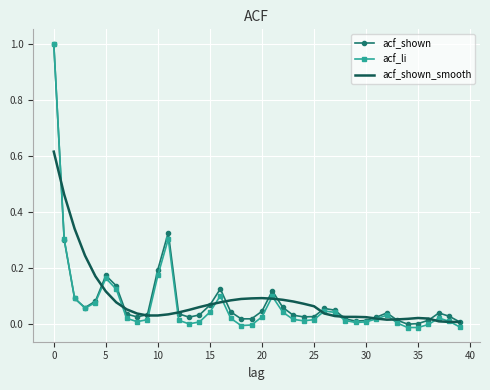

What is the maximum value shown in the chart?

1.0